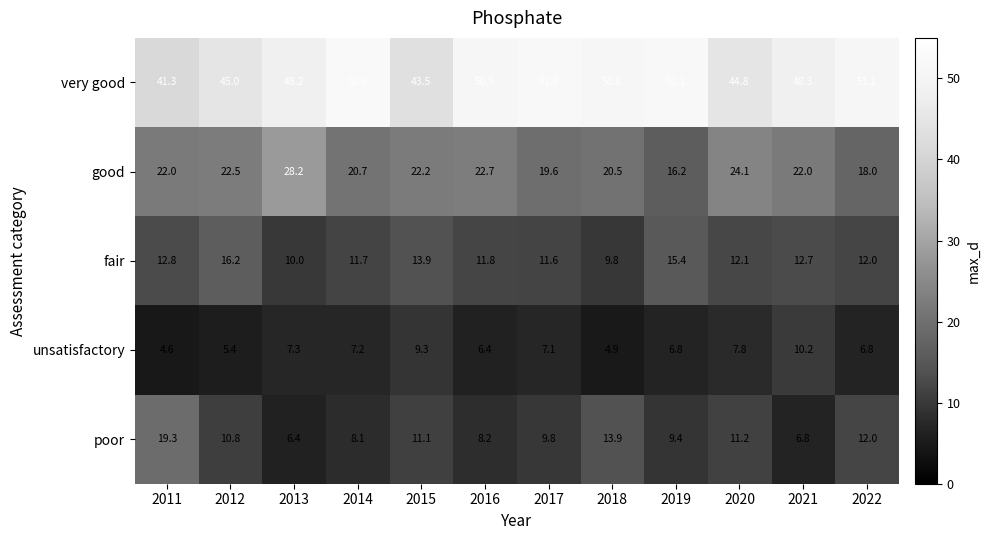

Which label corresponds to the smallest value in the chart?

2011